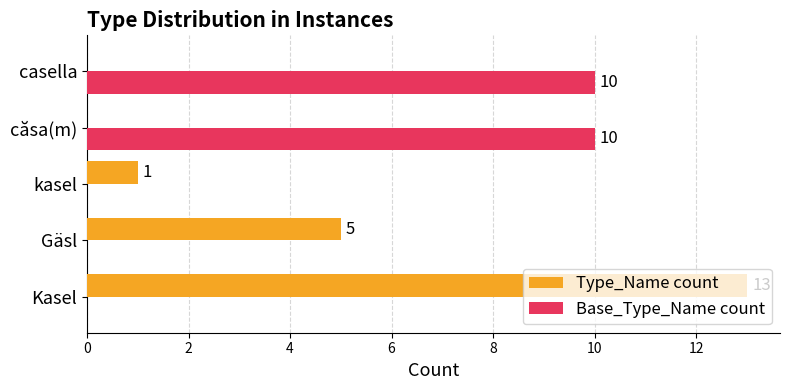

What are all the series names shown in the legend?

Type_Name count, Base_Type_Name count